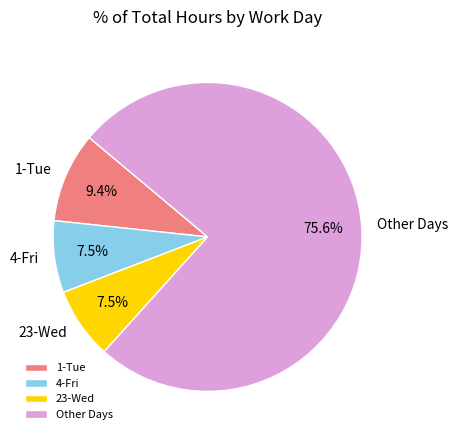

What portion of the pie excludes 4-Fri?

92.5%